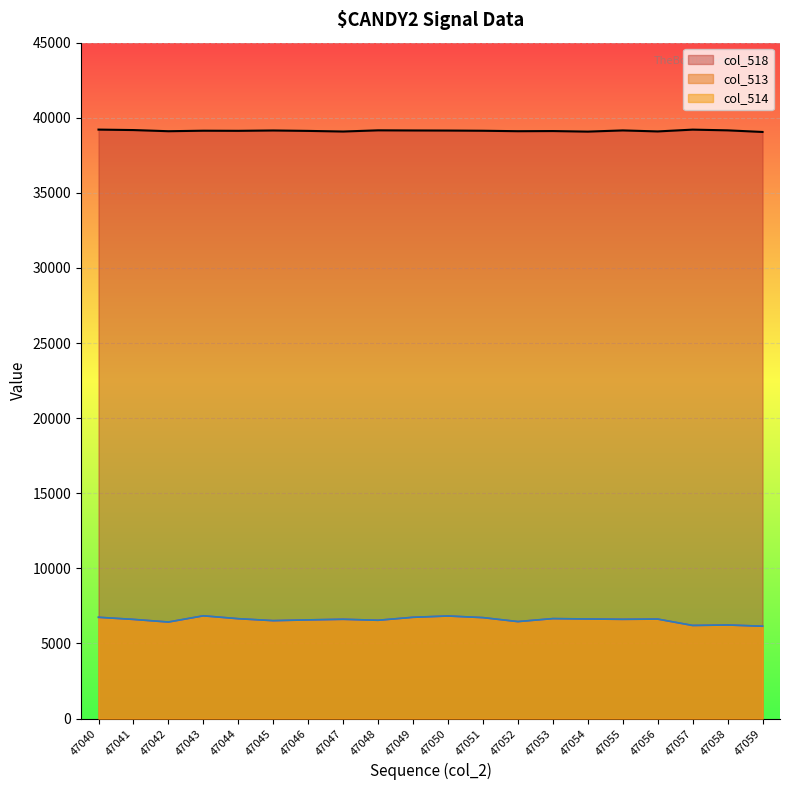

True or false: col_513 has more than 1 points higher than both neighbors.

True